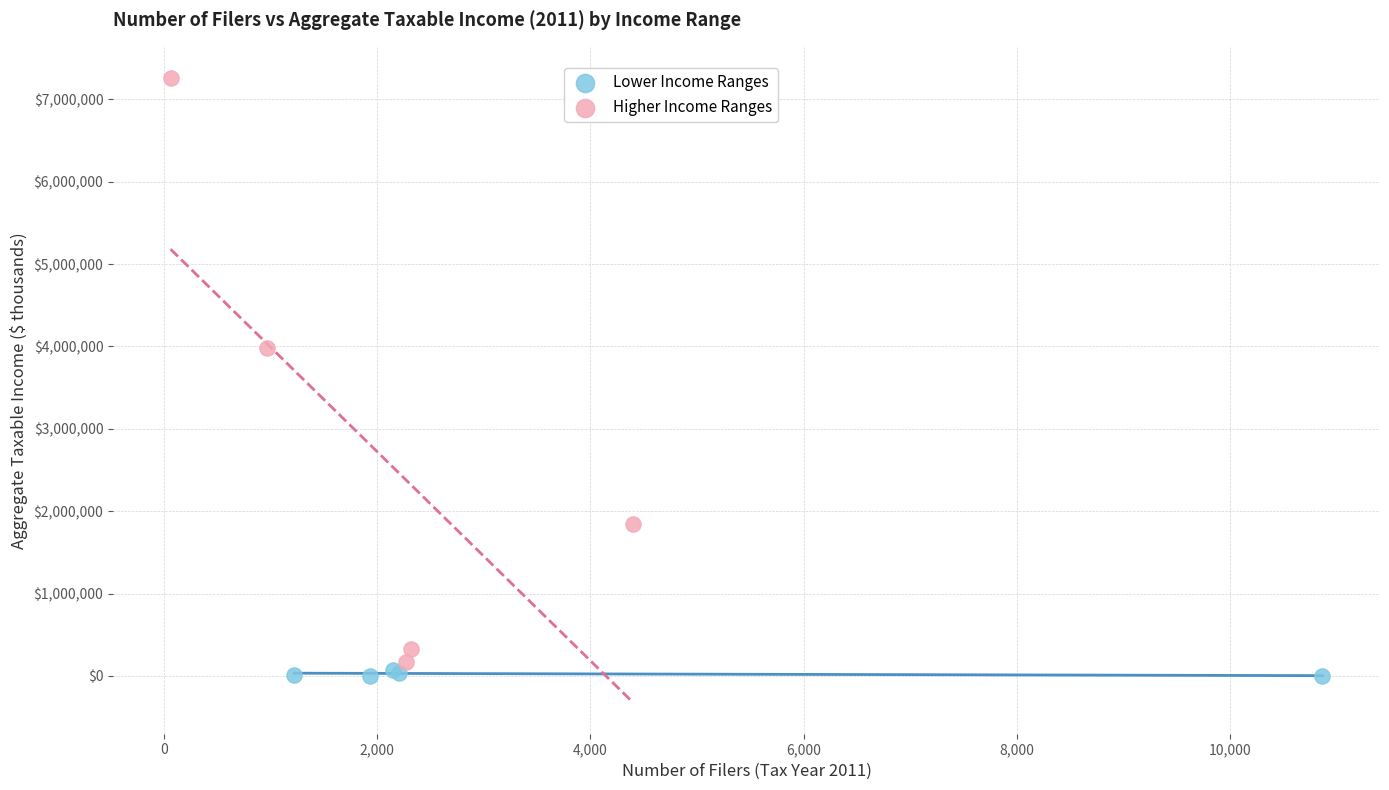

Which series has the widest spread of Y values?

Higher Income Ranges